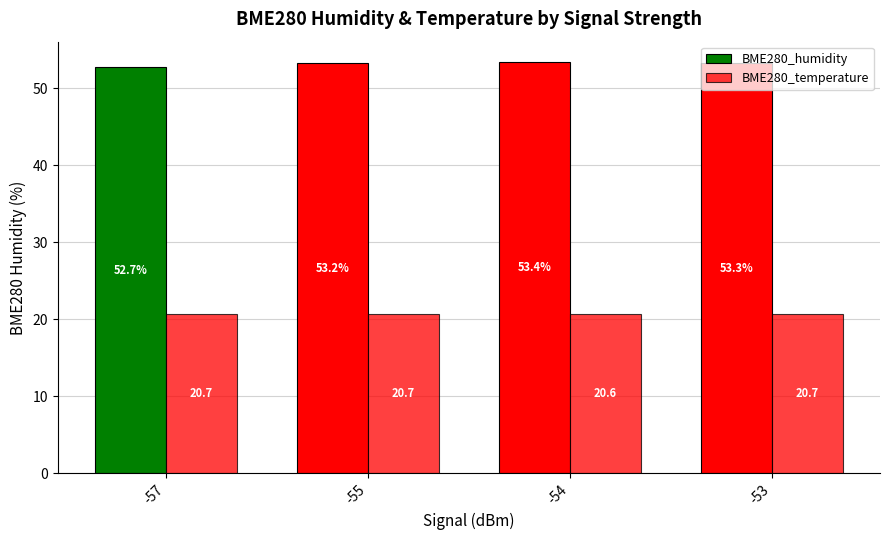

At which label does BME280_temperature reach its minimum?

-54